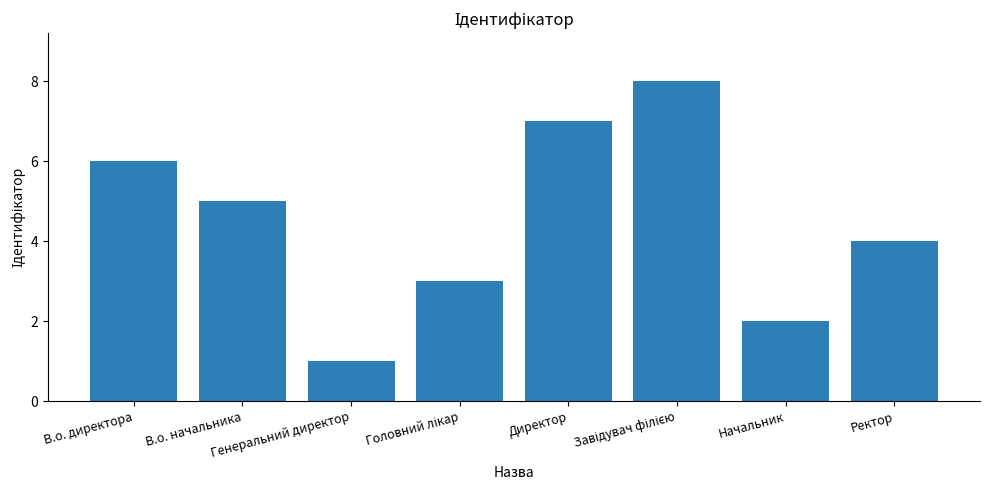

What is the difference between the second highest and minimum values?

6